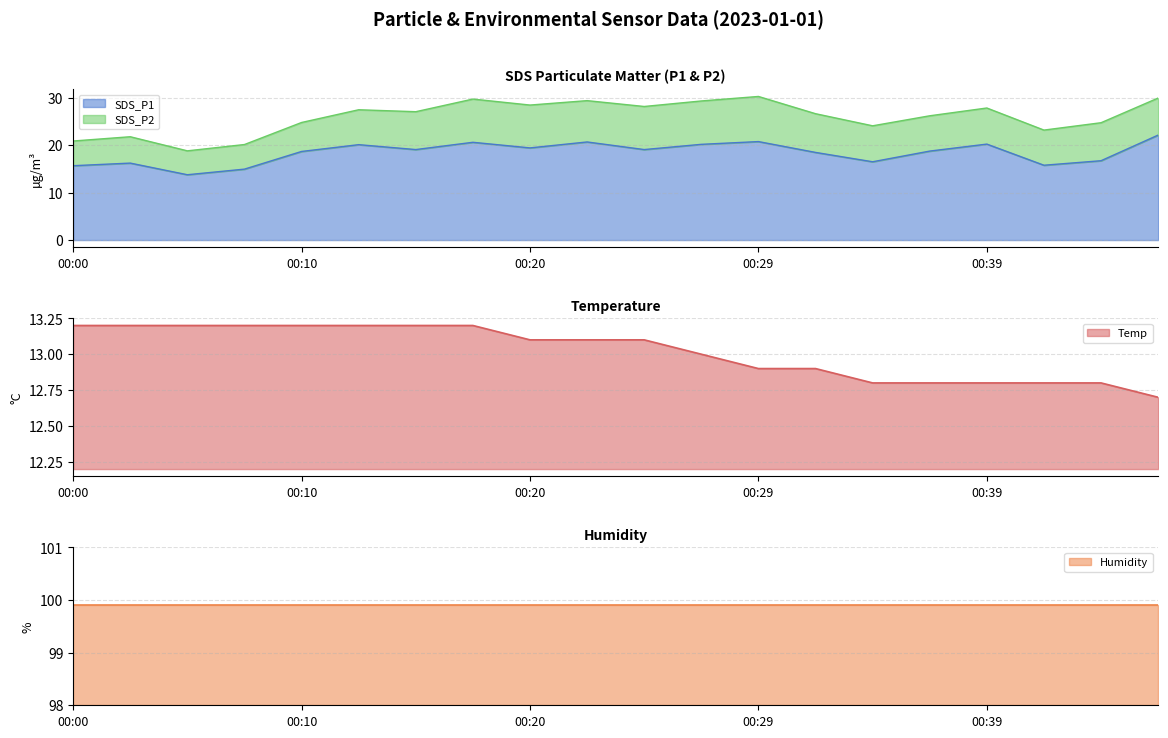

The Temp series shows 12.9 at 00:29. True or false?

True